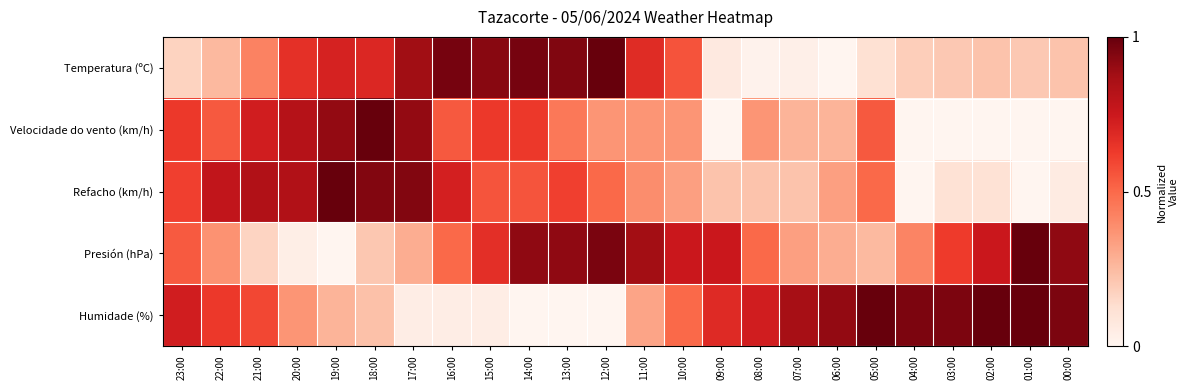

What is the total value across all series at 07:00?

1.7